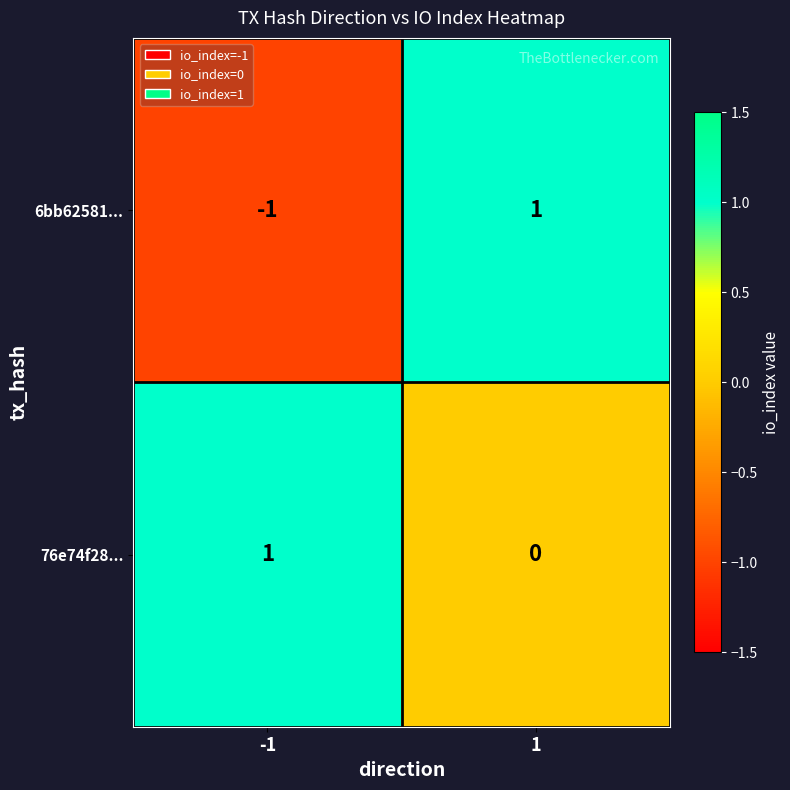

Count the number of categories in the chart.

2